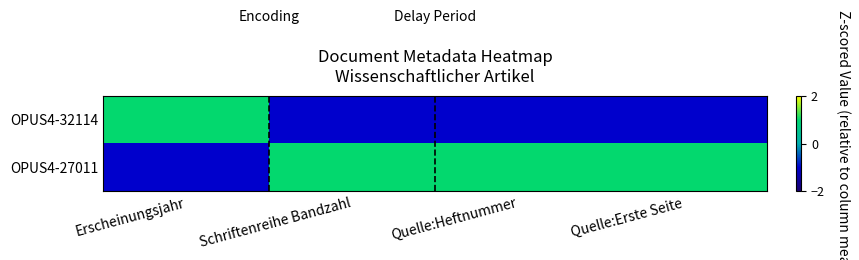

List the series in order of their overall mean, highest first.

OPUS4-27011, OPUS4-32114